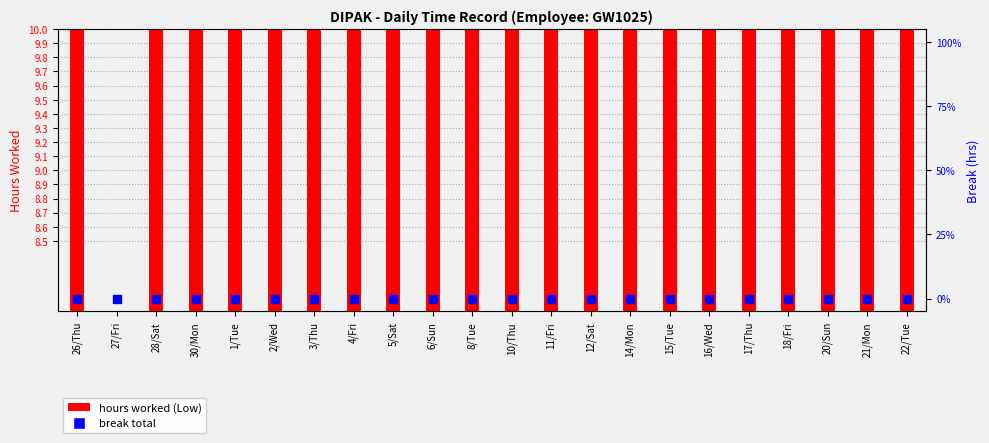

What are all the series names shown in the legend?

hours worked (Low), break total